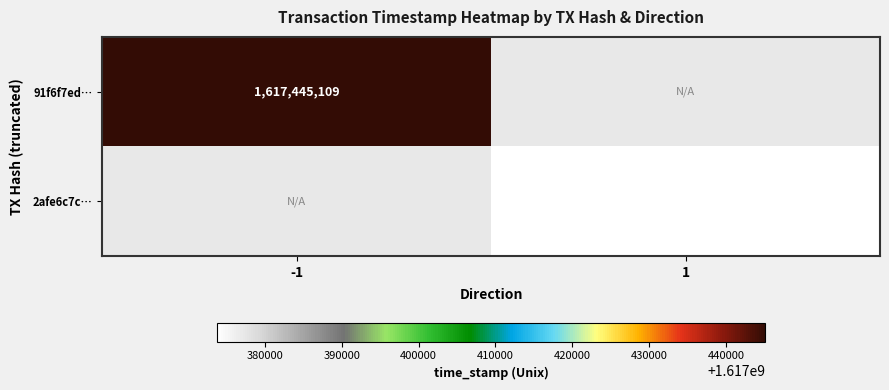

True or false: 91f6f7ed… has a value of 1617445109 at -1.

True